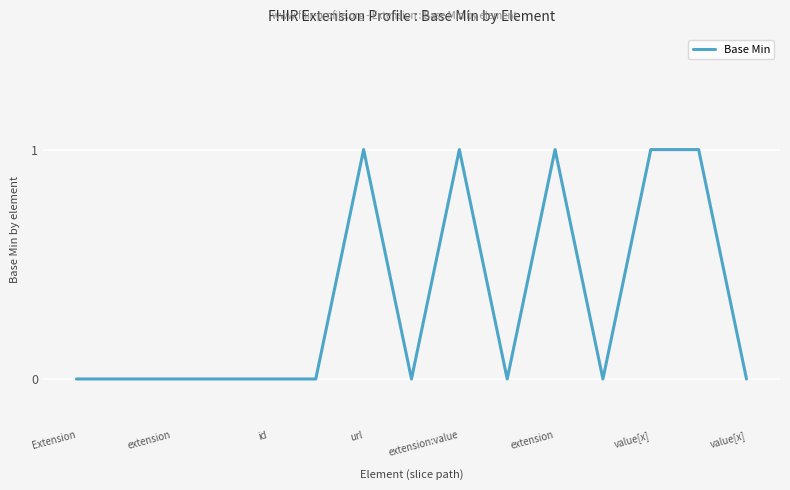

Does the chart have visible grid lines?

Yes